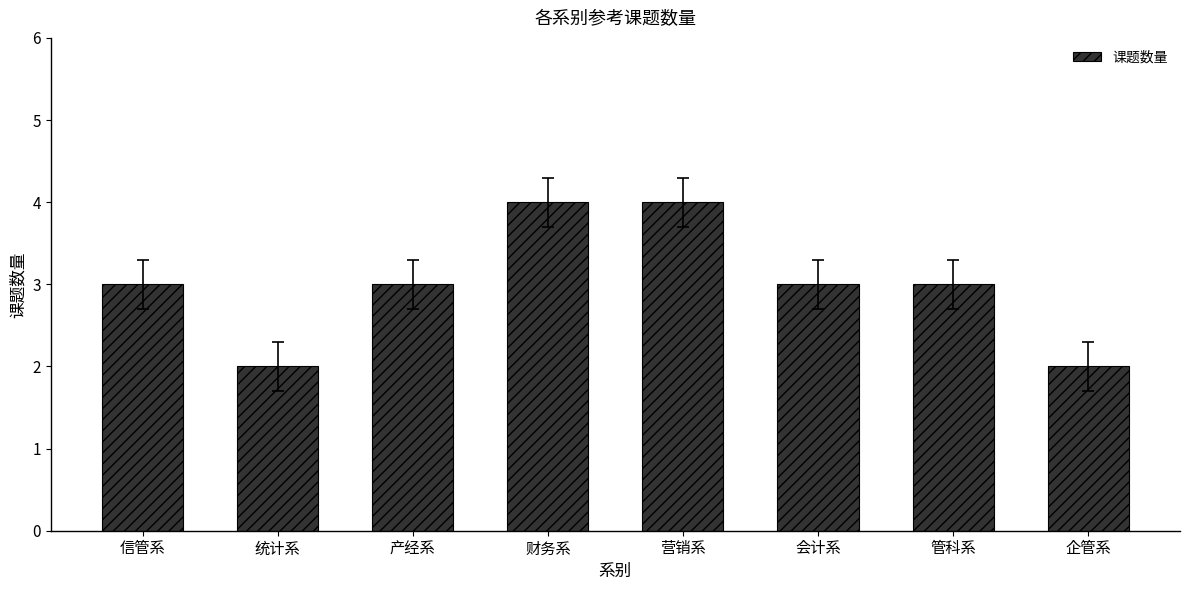

What is the greatest value displayed?

4